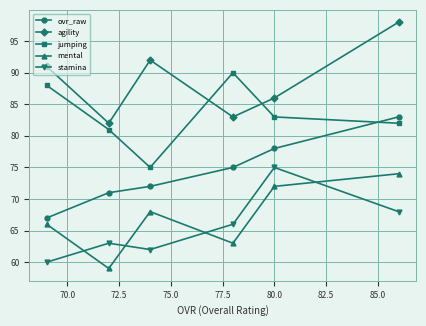

How many series are shown in this chart?

5